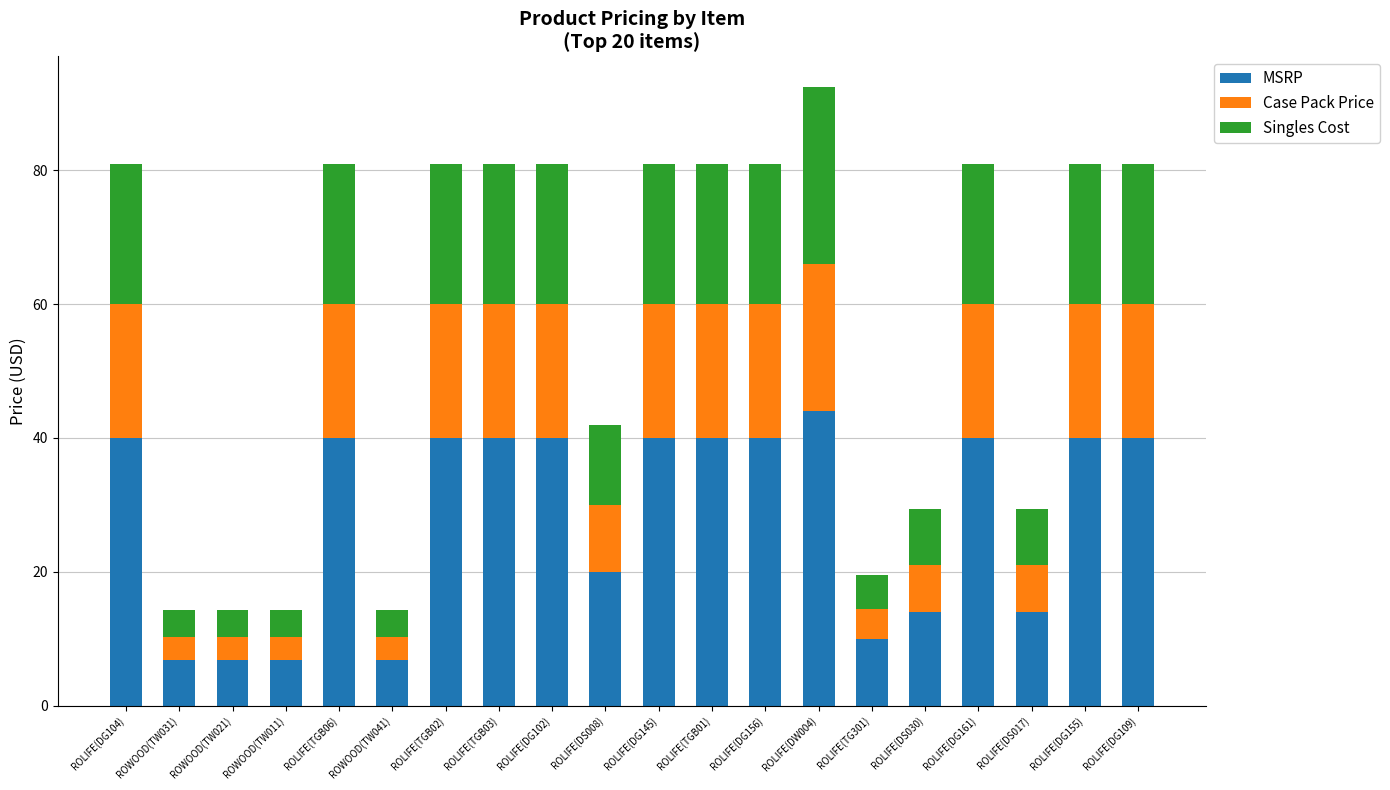

How many data points does each series have?

20